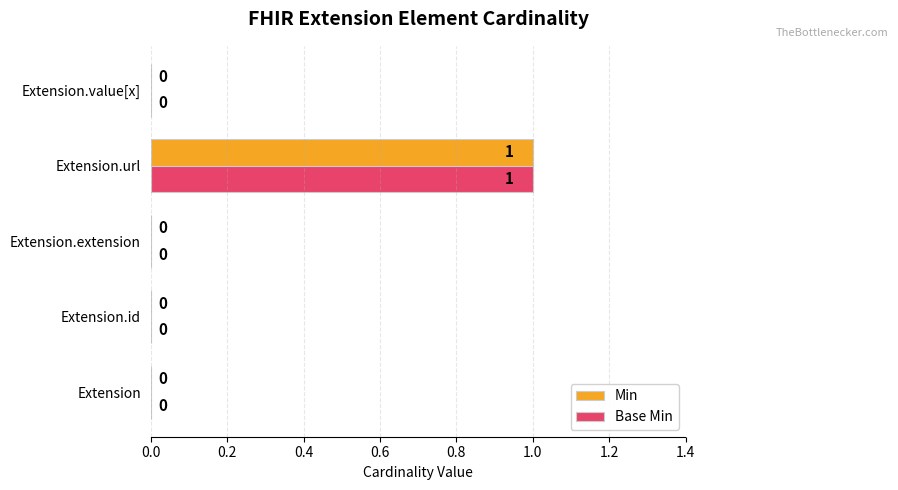

The value of Min at Extension.value[x] is 0. True or false?

True